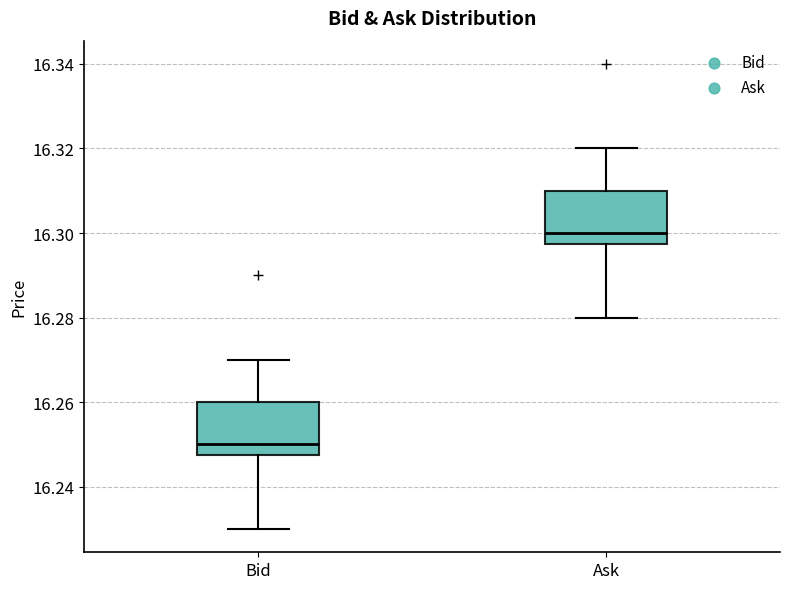

Reading left to right, read every box against the y-axis: the position of its median line, the range the box covers, and the ends of its whiskers. The values are not printed on the chart, so give them approximately, as read against the axis.

Bid: median 16.250, box 16.248 to 16.260, whiskers 16.230 to 16.270
Ask: median 16.300, box 16.298 to 16.310, whiskers 16.280 to 16.320